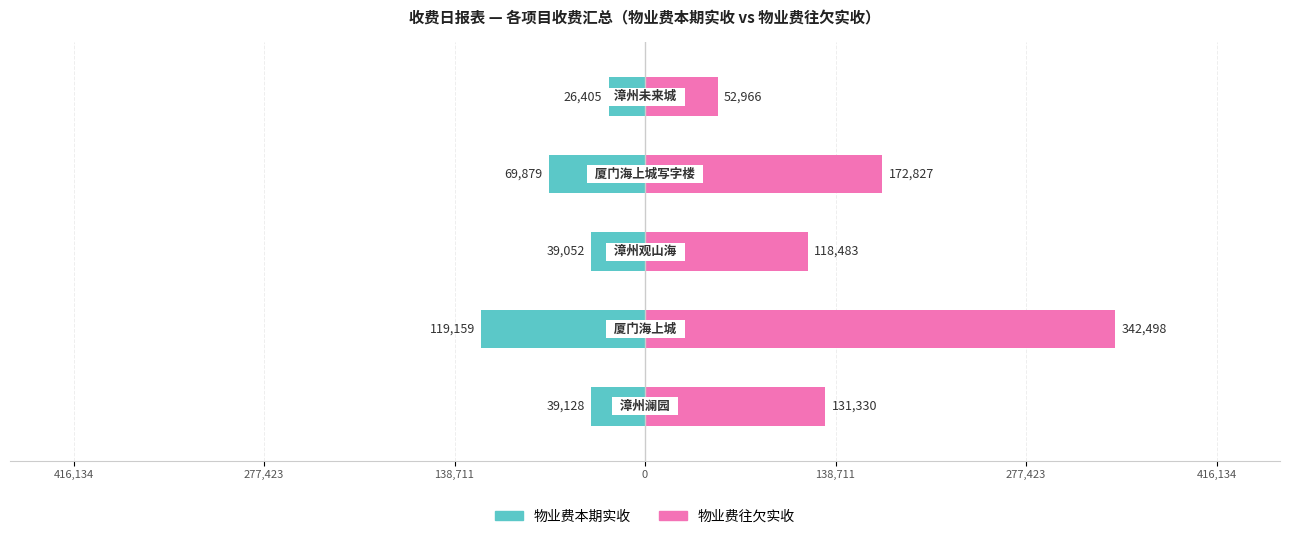

At how many categories does at least one series exceed 215653?

1